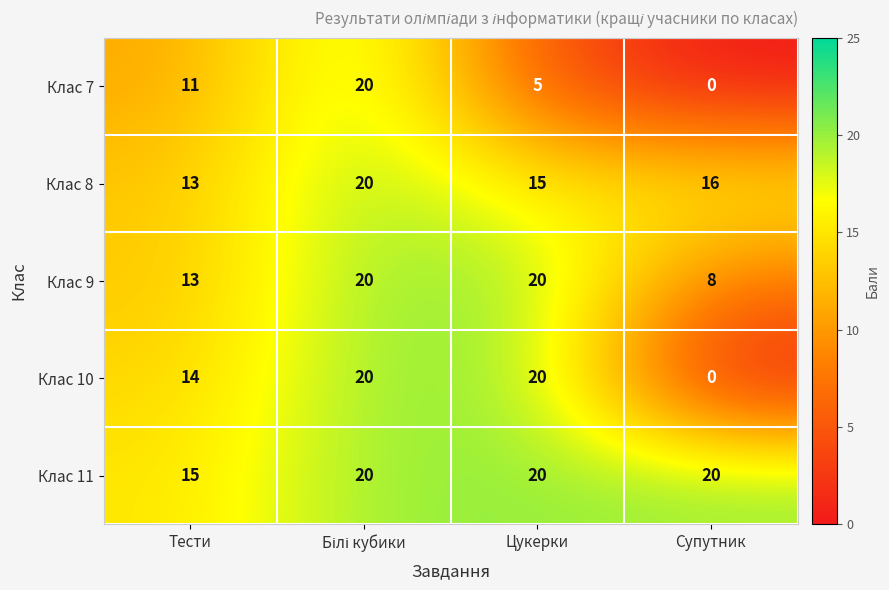

Reading right to left, transcribe all the data shown in this chart.

Клас 7: 0	5	20	11
Клас 8: 16	15	20	13
Клас 9: 8	20	20	13
Клас 10: 0	20	20	14
Клас 11: 20	20	20	15